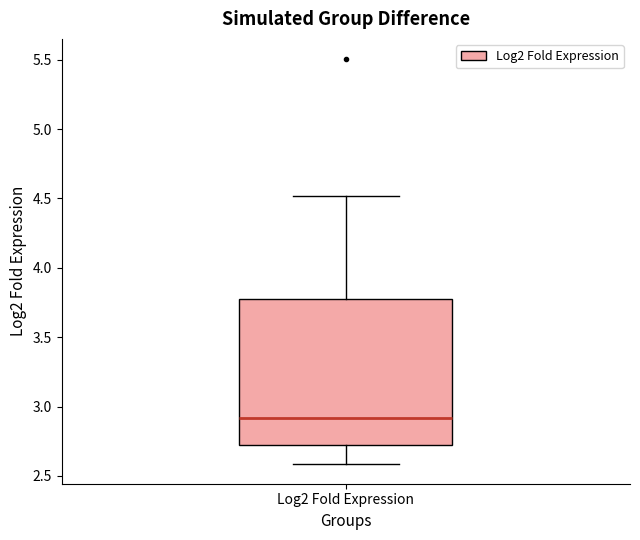

Read this box plot against the y-axis: the position of the median line, the range covered by the box, and the ends of both whiskers. The values are not printed on the chart, so give them approximately, as read against the axis.

median 2.9, box 2.7 to 3.8, whiskers 2.6 to 4.5